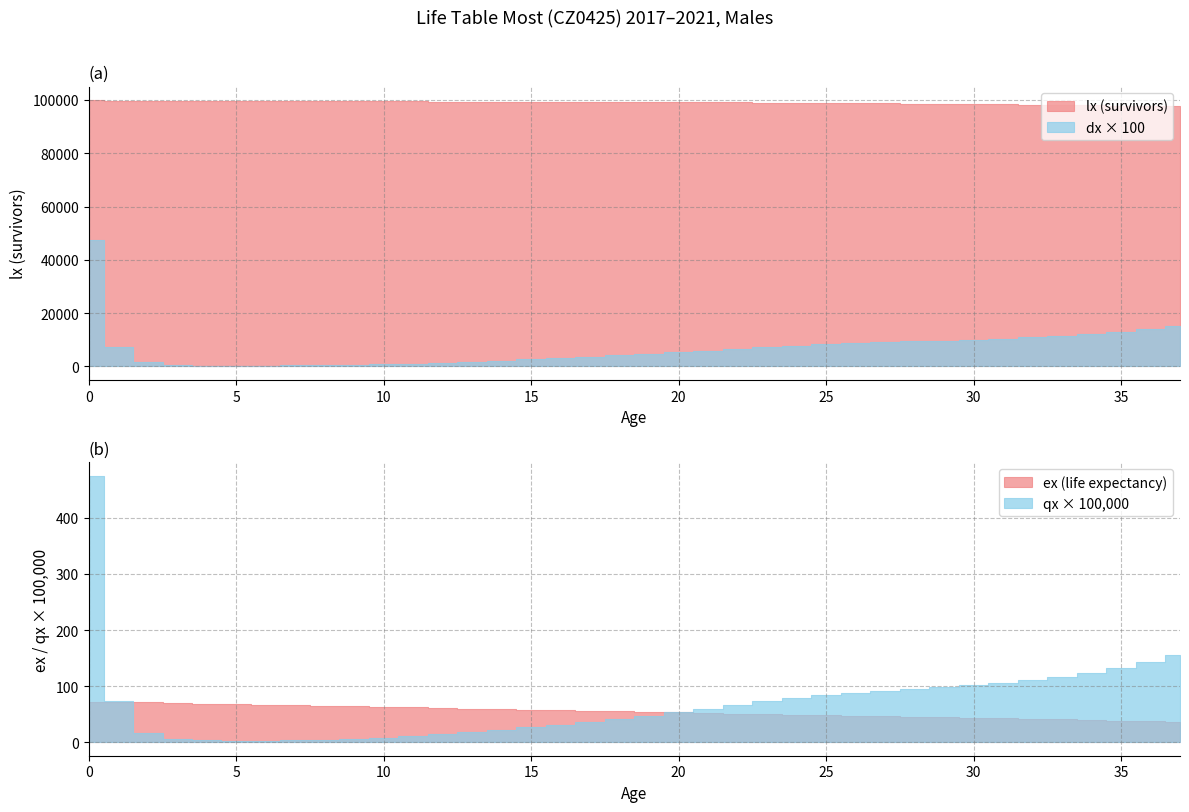

The ex series shows 18.5 at 3. True or false?

False